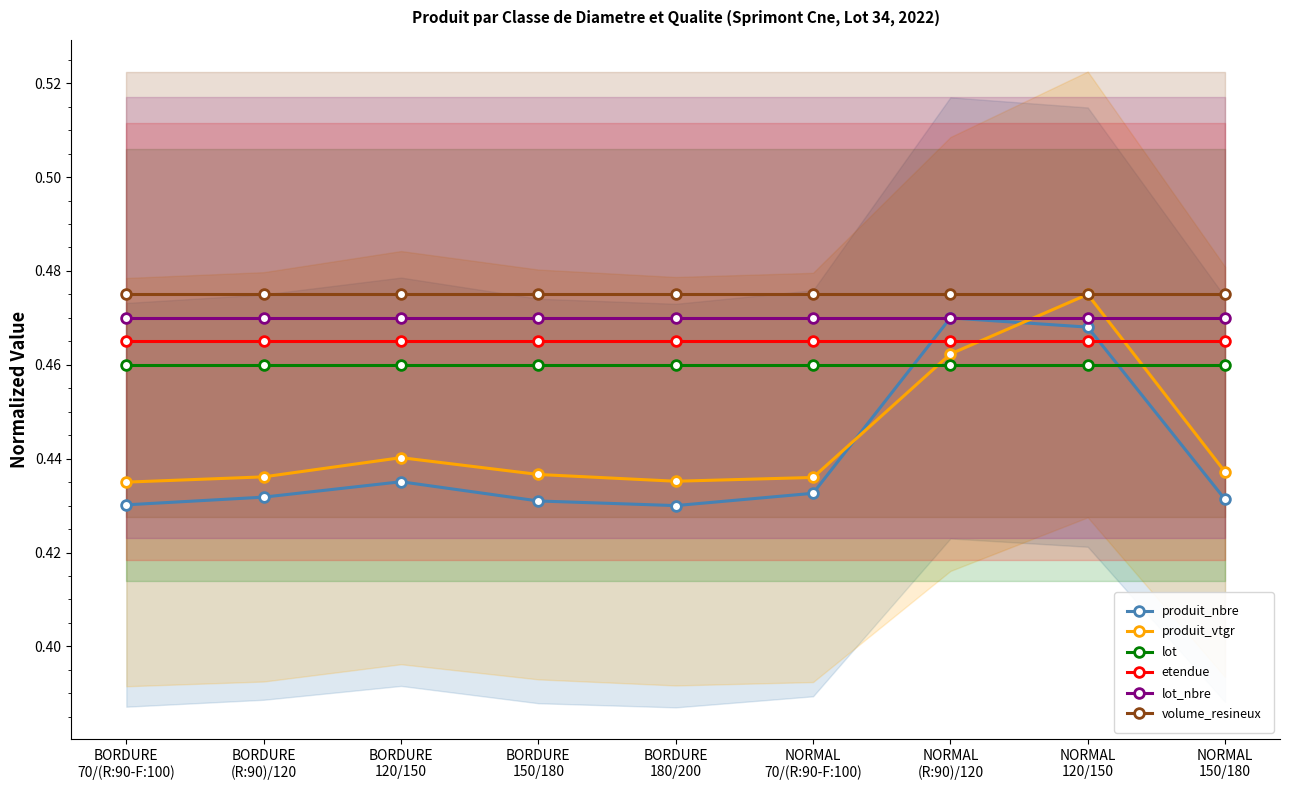

Which series ends up on top after the final intersection of produit_vtgr and lot_nbre?

lot_nbre